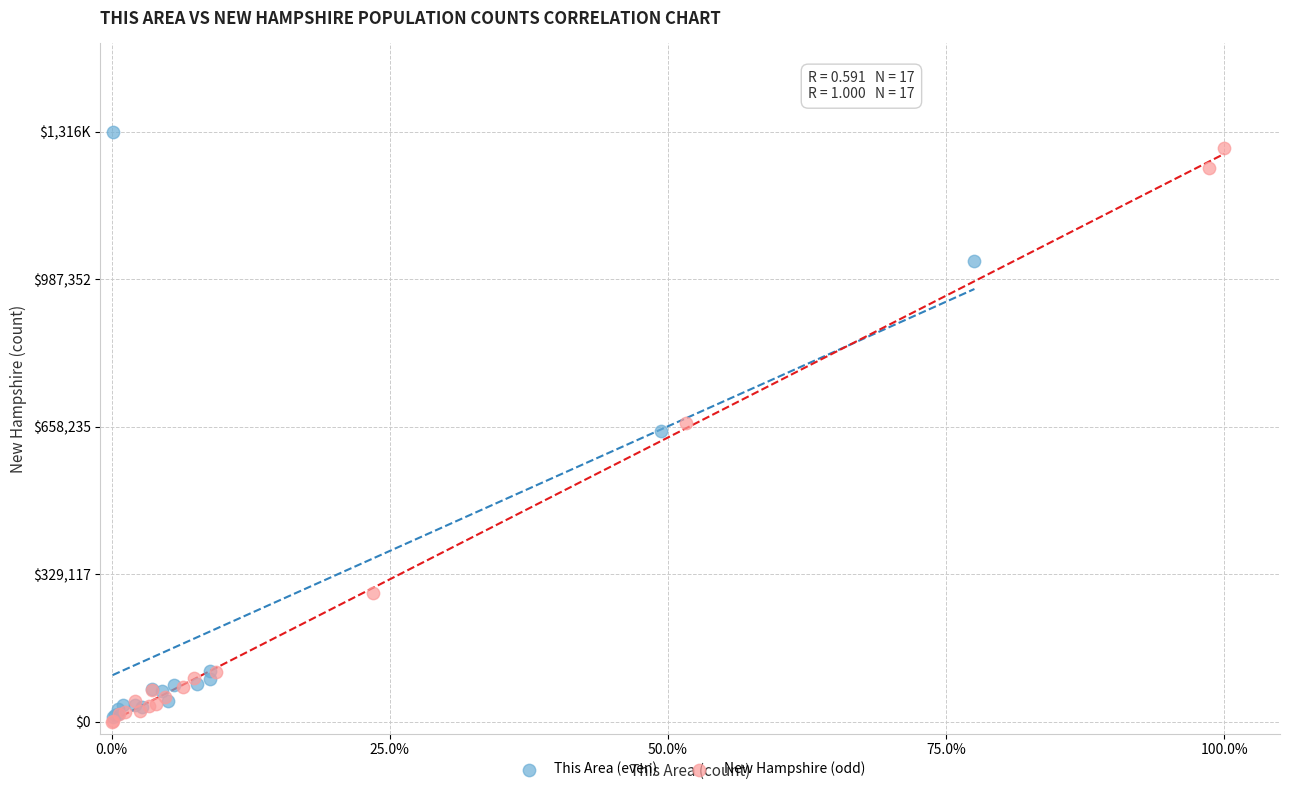

What are all the series names shown in the legend?

This Area (even), New Hampshire (odd)